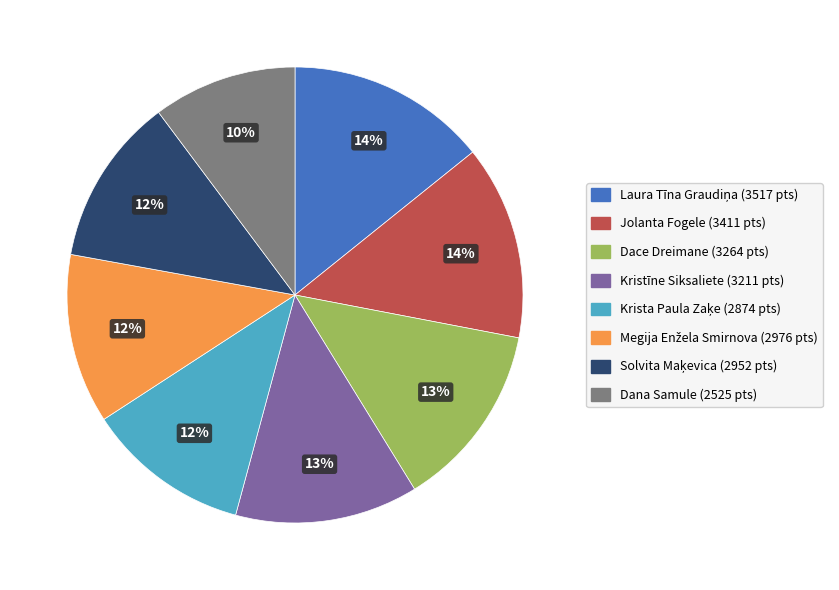

Is there any slice that represents more than half of the pie?

No